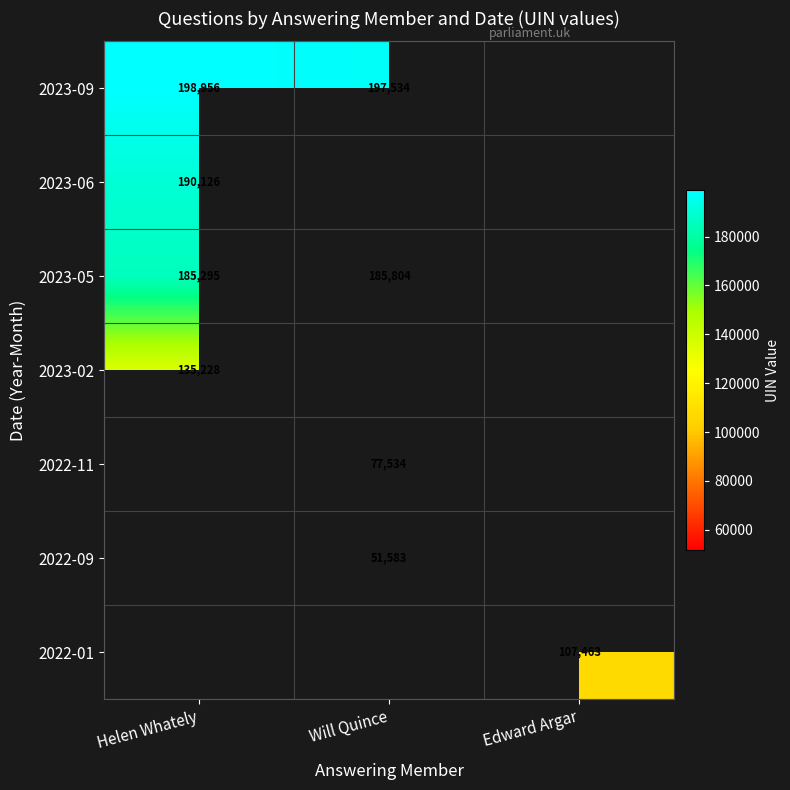

Between Helen Whately and Will Quince, which is larger?

Helen Whately